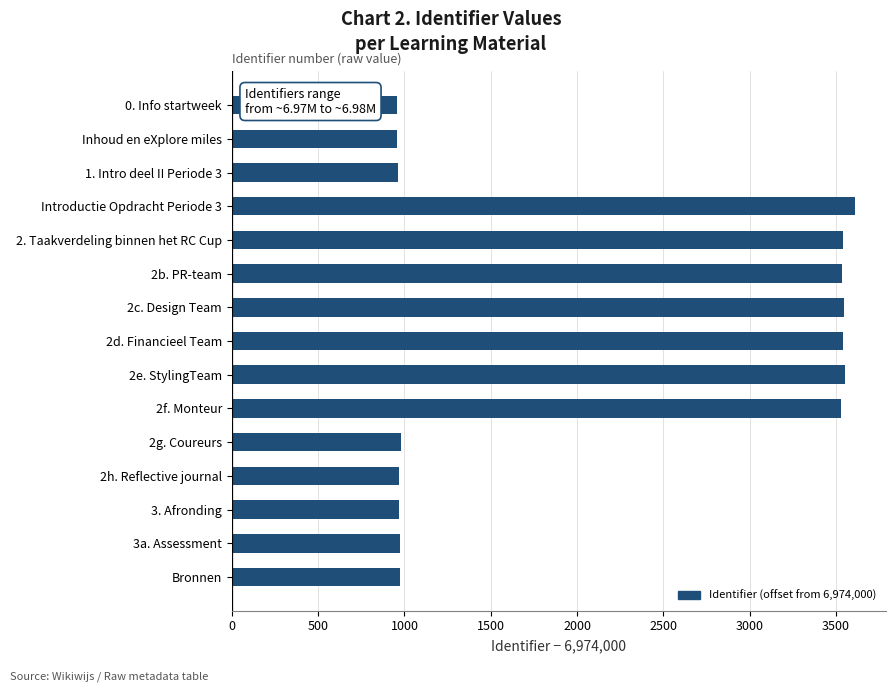

The chart shows a value of 958 at Inhoud en eXplore miles. True or false?

True